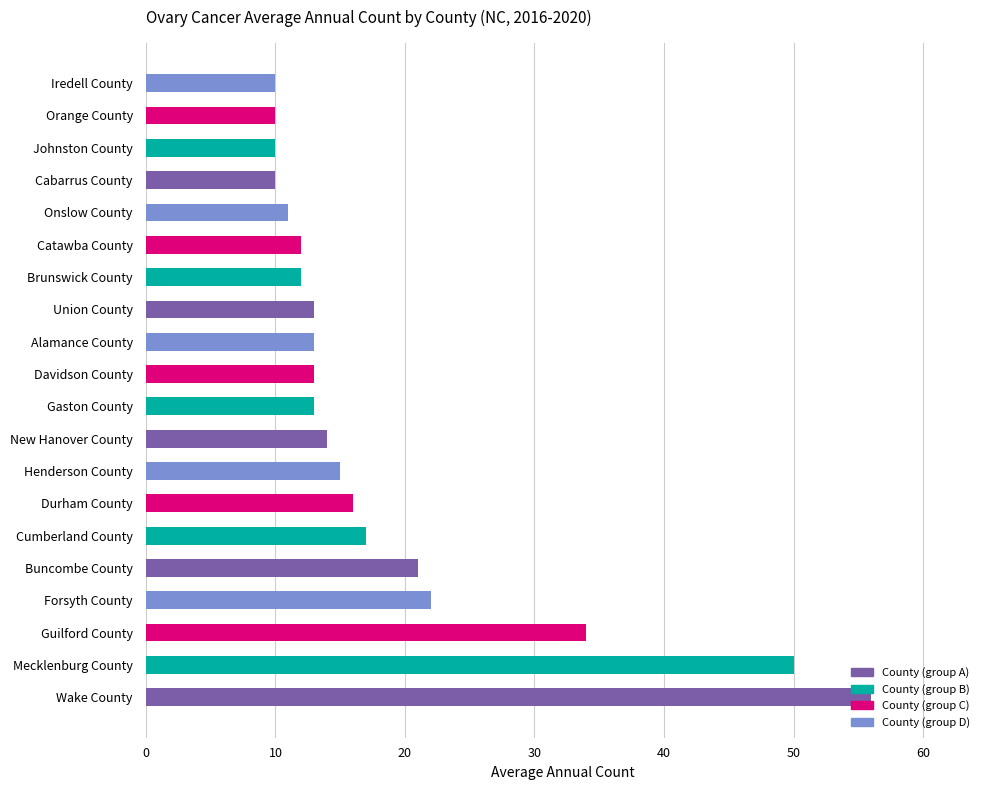

What is the greatest value displayed?

56